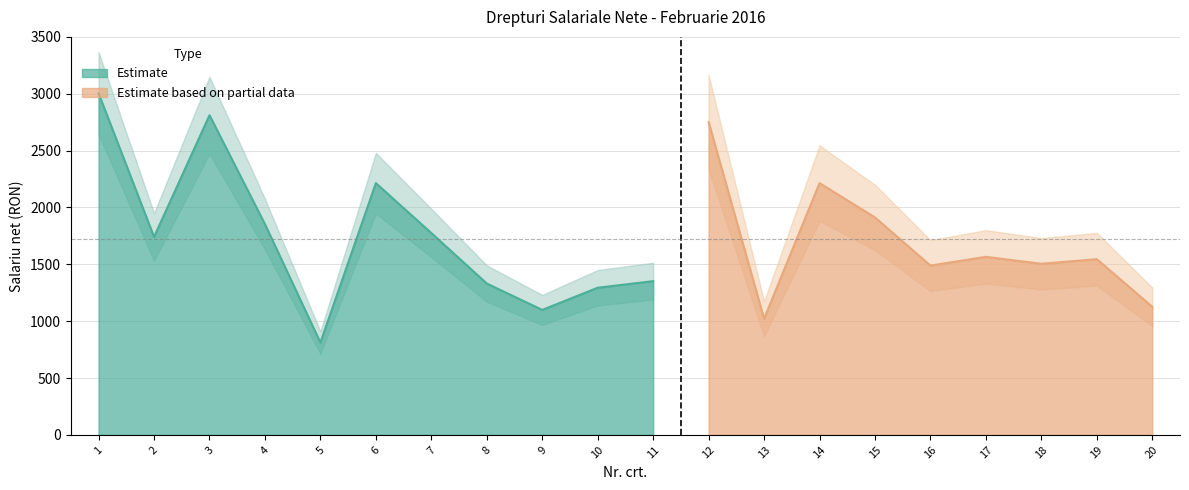

Which has a higher value, 17 or 1?

1